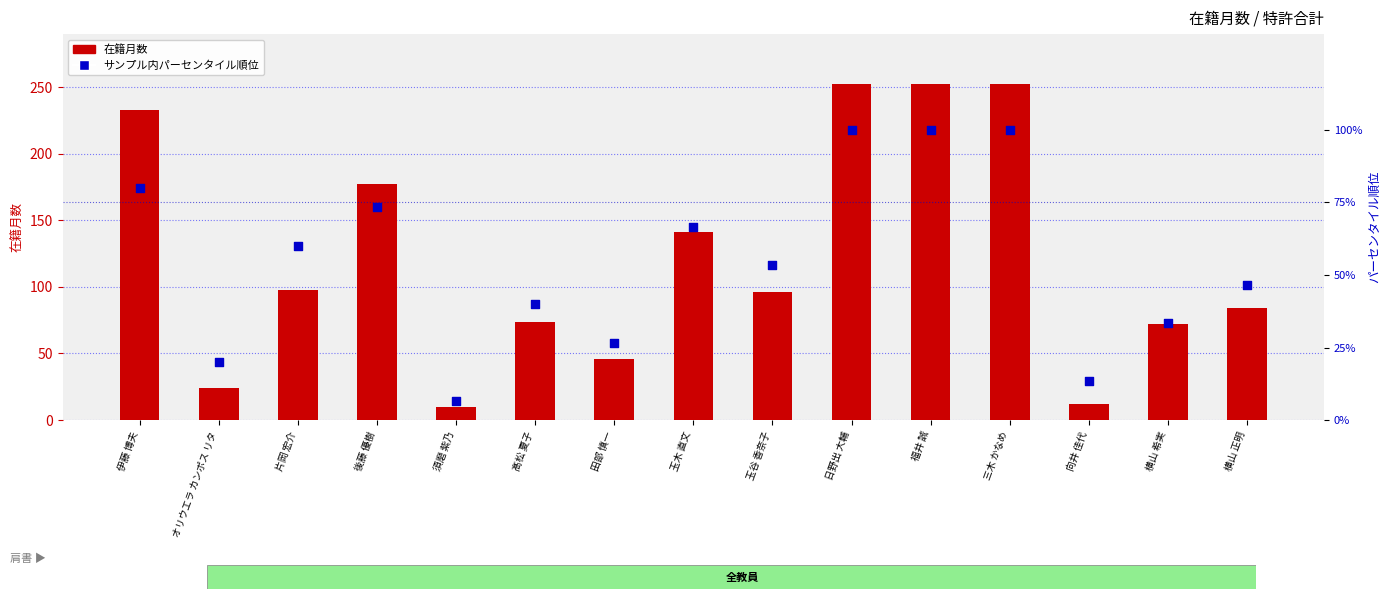

Which series contains the lowest Y value?

サンプル内パーセンタイル順位